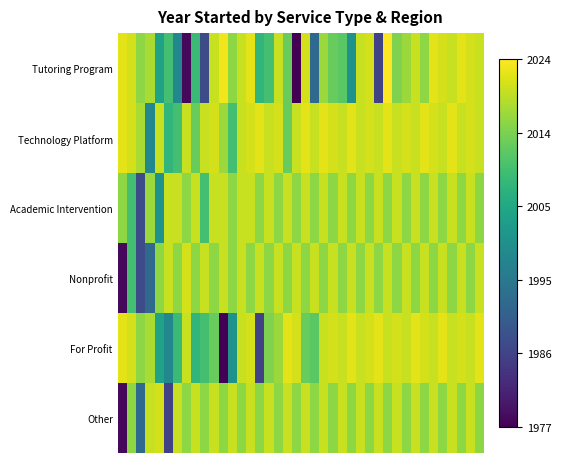

Reading left to right, what are all the values shown in this chart?

Tutoring Program: 2022	2021	2016	2018	2004	2010	1999	1978	2009	1988	2020	2023	2016	2020	2022	2008	2010	2020	2013	1977	2021	1993	2017	2013	2012	2001	2020	2021	1986	2024	2015	2017	2020	2016	2022	2021	2020	2022	2021	2020
Technology Platform: 2022	2021	2018	1999	2020	2008	2010	2020	2013	2020	2021	2017	2010	2020	2021	2022	2020	2021	2013	2020	2022	2020	2022	2021	2020	2022	2020	2021	2020	2022	2020	2021	2020	2022	2021	2020	2022	2020	2021	2020
Academic Intervention: 2016	2010	1988	2017	2001	2020	2020	2016	2020	2010	2020	2020	2016	2020	2020	2016	2020	2016	2020	2016	2020	2016	2020	2016	2020	2016	2020	2016	2020	2016	2020	2016	2020	2016	2020	2016	2020	2016	2020	2016
Nonprofit: 1978	2010	1988	1993	2016	2020	2016	2021	2016	2020	2016	2020	2016	2020	2016	2020	2016	2020	2016	2020	2016	2020	2016	2020	2016	2020	2016	2020	2016	2020	2016	2020	2016	2020	2016	2020	2016	2020	2016	2020
For Profit: 2022	2021	2016	2018	2004	1999	2009	2020	2008	2010	2013	1977	2001	2020	2021	1986	2015	2017	2022	2021	2013	2012	2020	2021	2020	2022	2020	2021	2022	2020	2021	2020	2022	2021	2020	2022	2020	2021	2020	2022
Other: 1978	2016	1993	2020	2021	1986	2020	2016	2020	2016	2020	2016	2020	2016	2020	2016	2020	2016	2020	2016	2020	2016	2020	2016	2020	2016	2020	2016	2020	2016	2020	2016	2020	2016	2020	2016	2020	2016	2020	2016